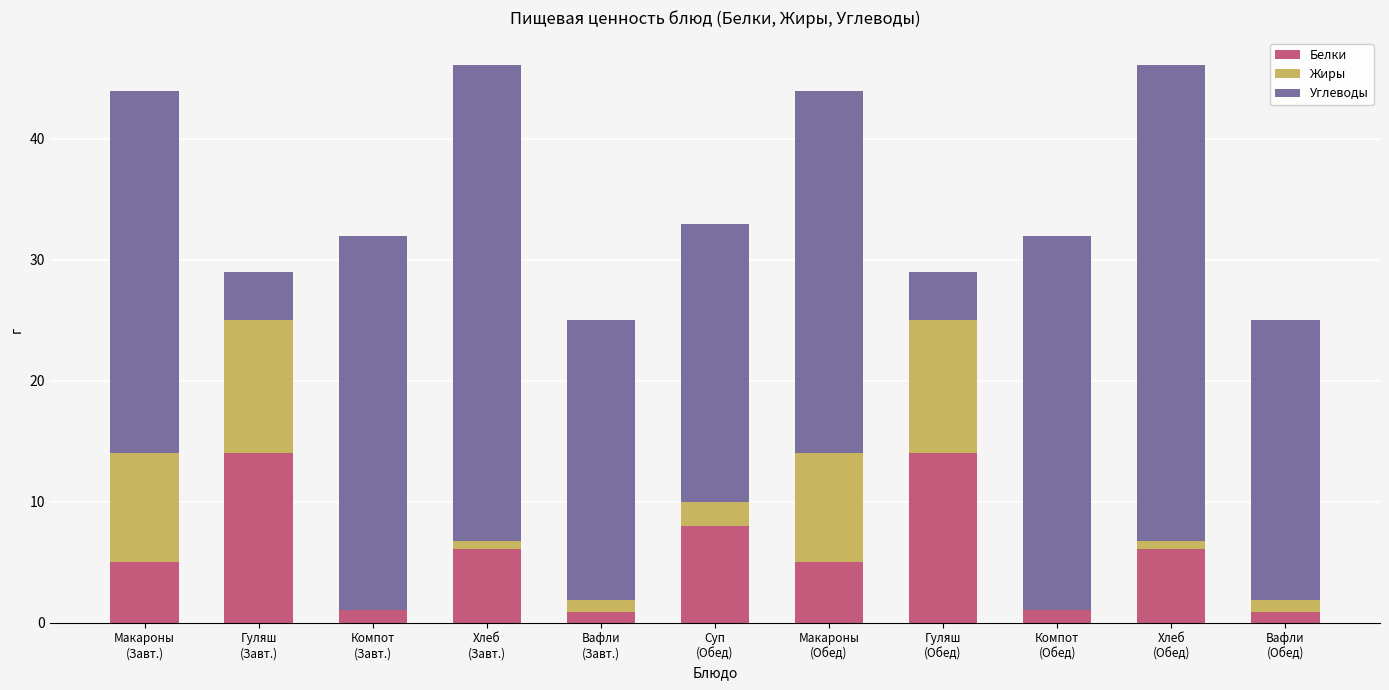

Rank the series at Компот
(Обед) from lowest to highest value.

Жиры, Белки, Углеводы